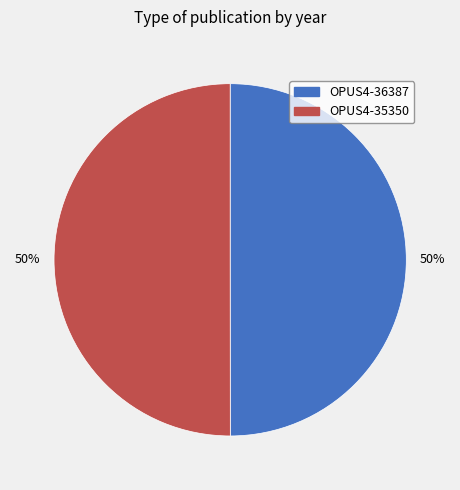

How many slices are in this pie chart?

2